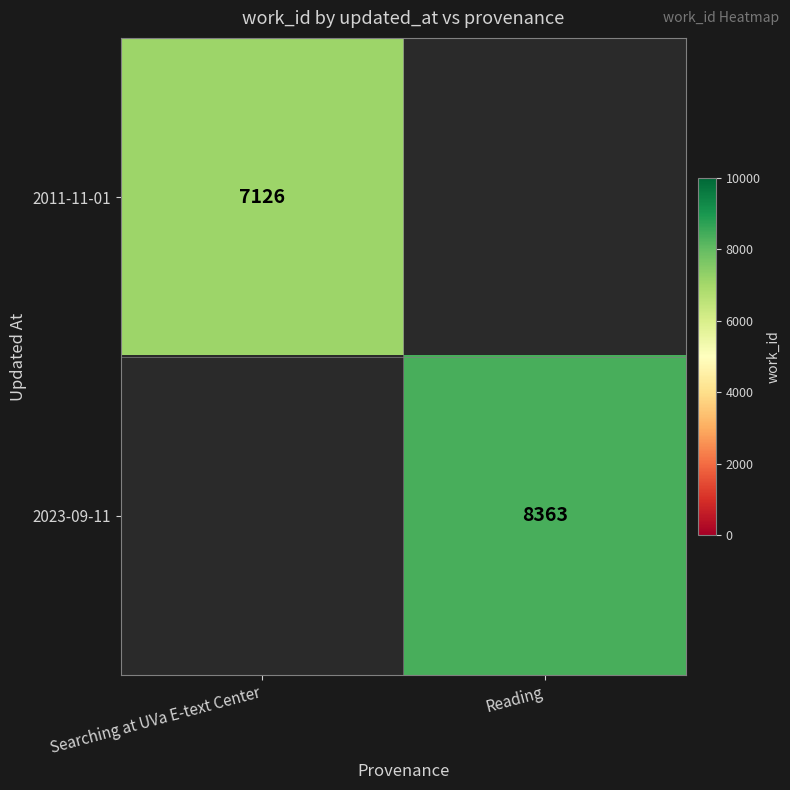

Between Searching at UVa E-text Center and Reading, which is larger?

Reading